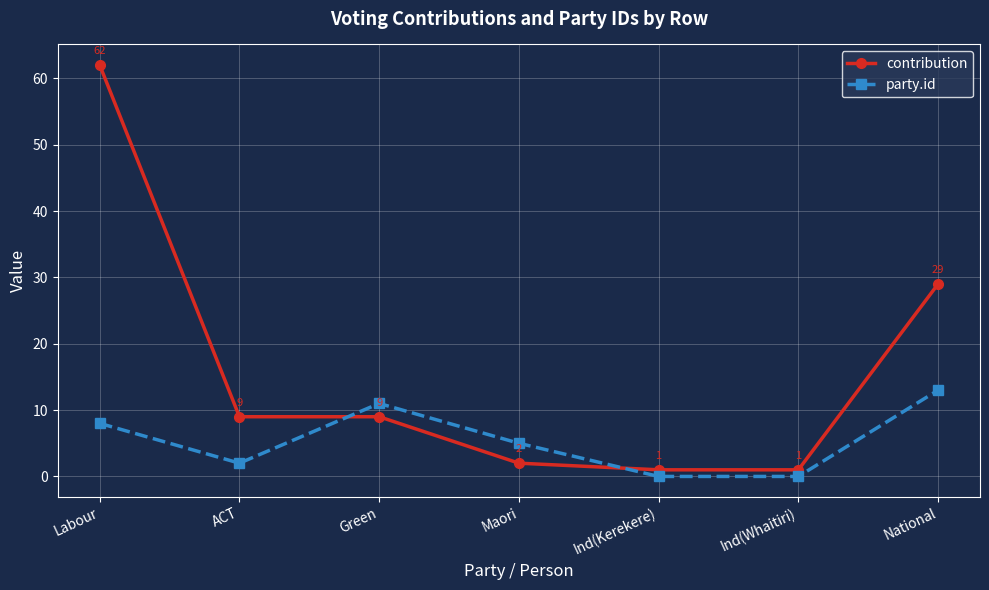

True or false: contribution and party.id cross at least once.

True